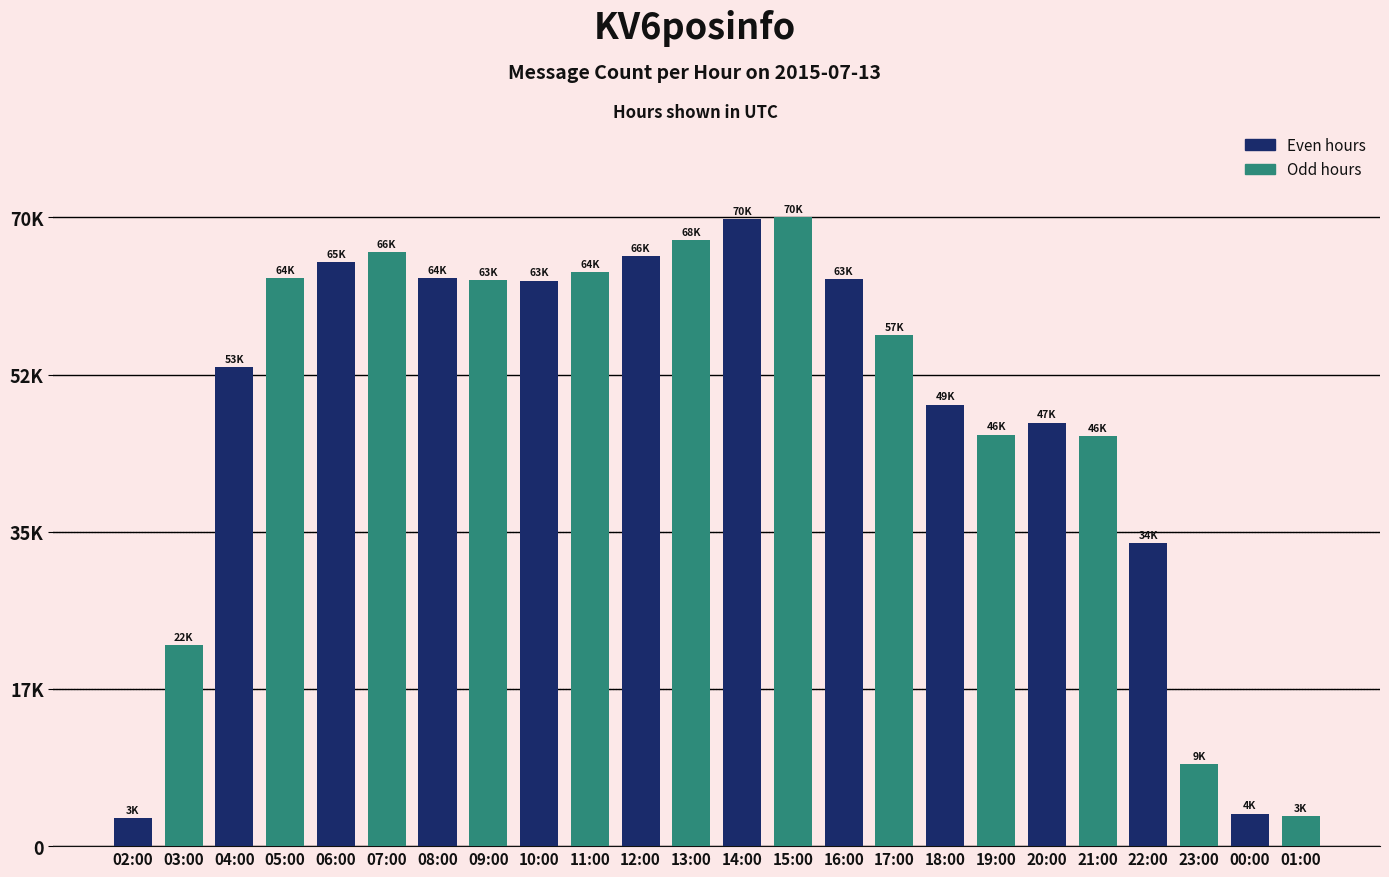

What is the value of the 1st bar from the left?

3182